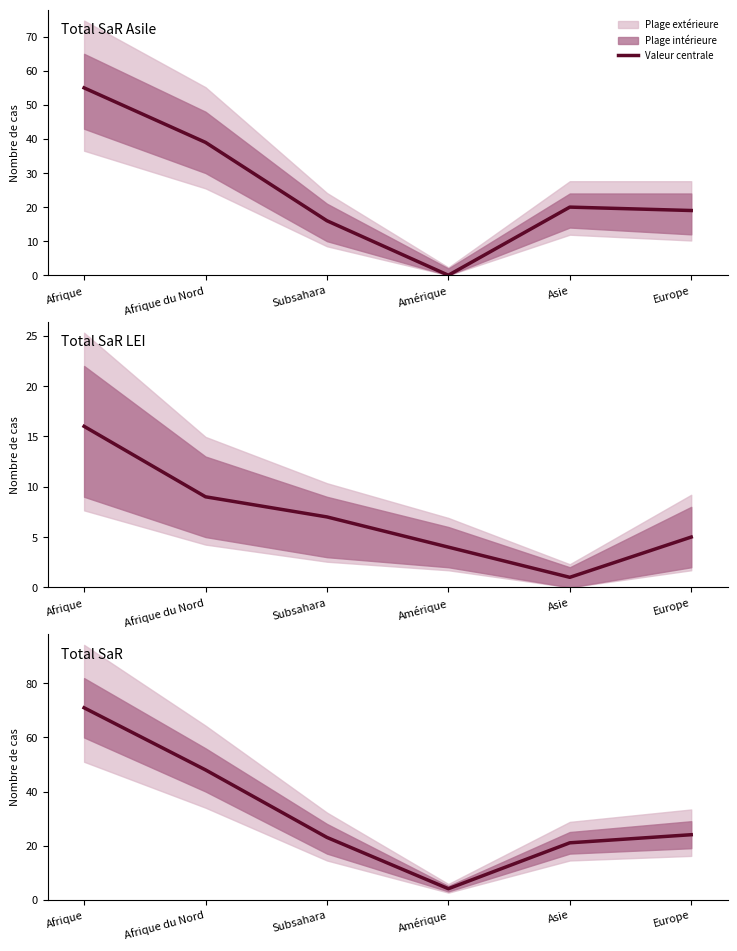

How many values in the Total SaR Asile series exceed 20?

2